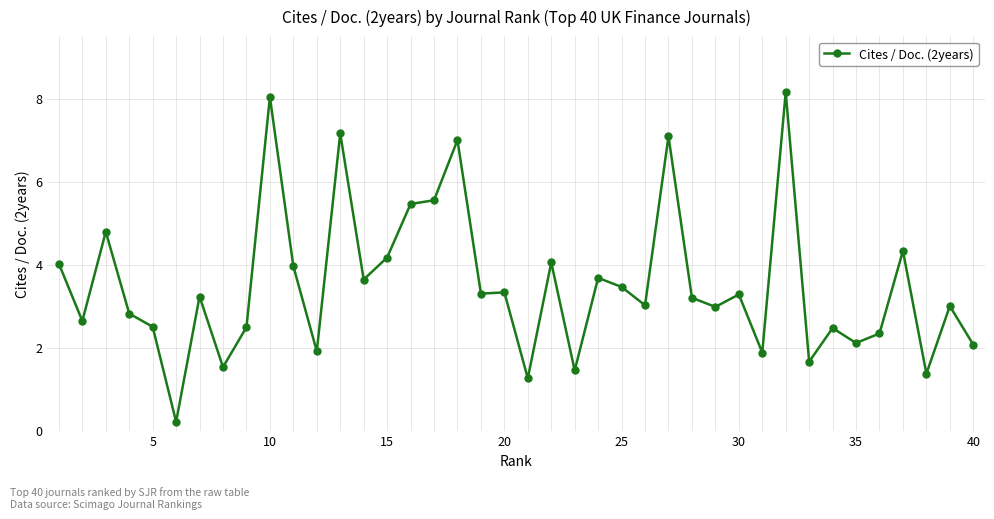

What is the value of the 2nd point from the left?

2.6